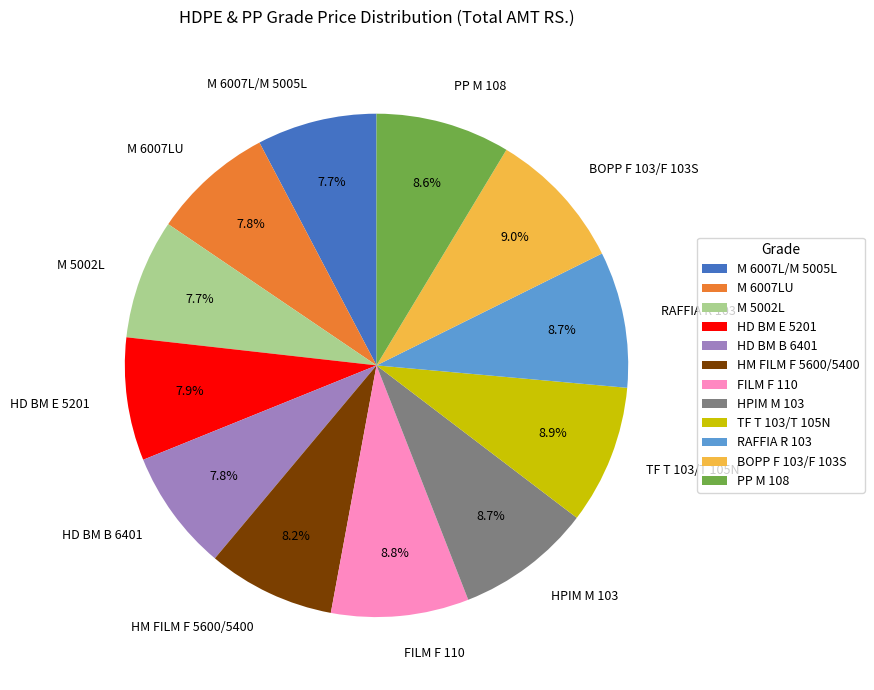

What percentage is the M 6007LU slice, to the nearest percent?

8%